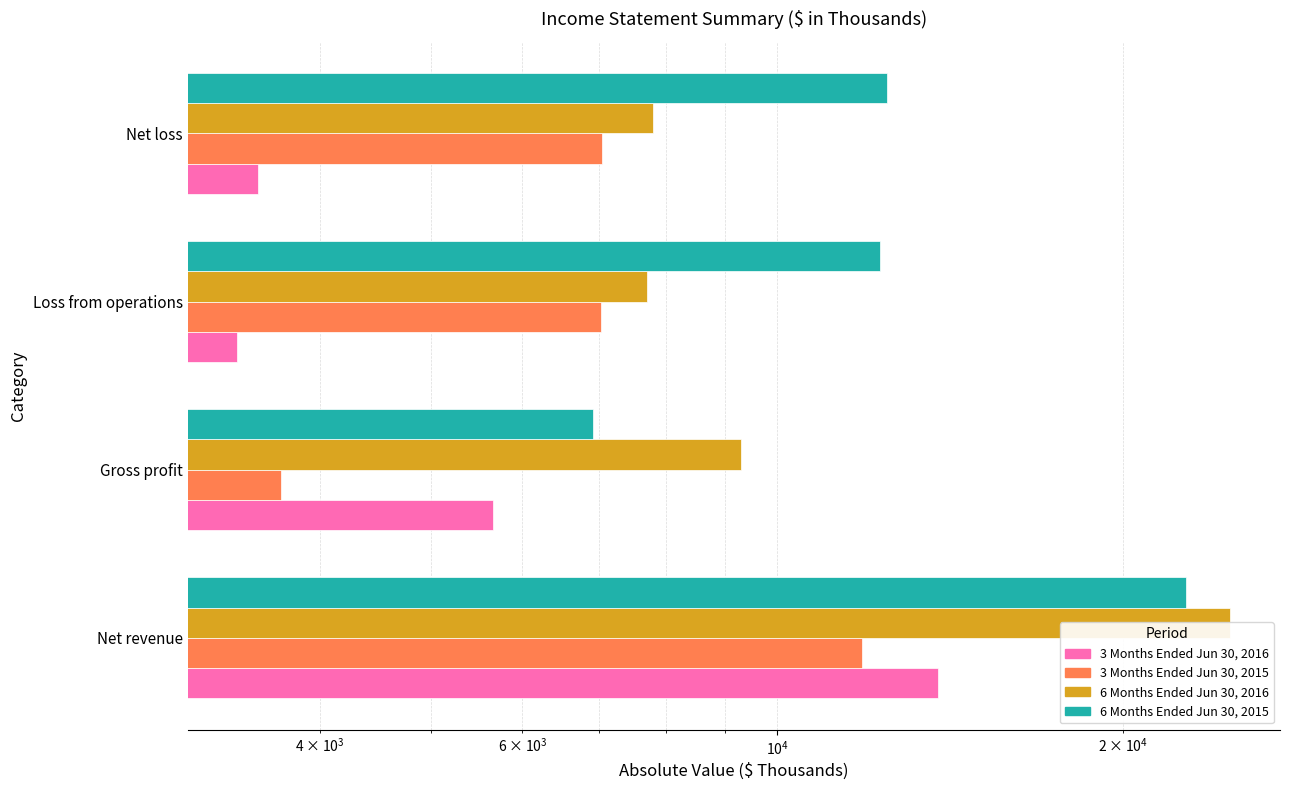

What is the minimum value shown in the chart?

3387